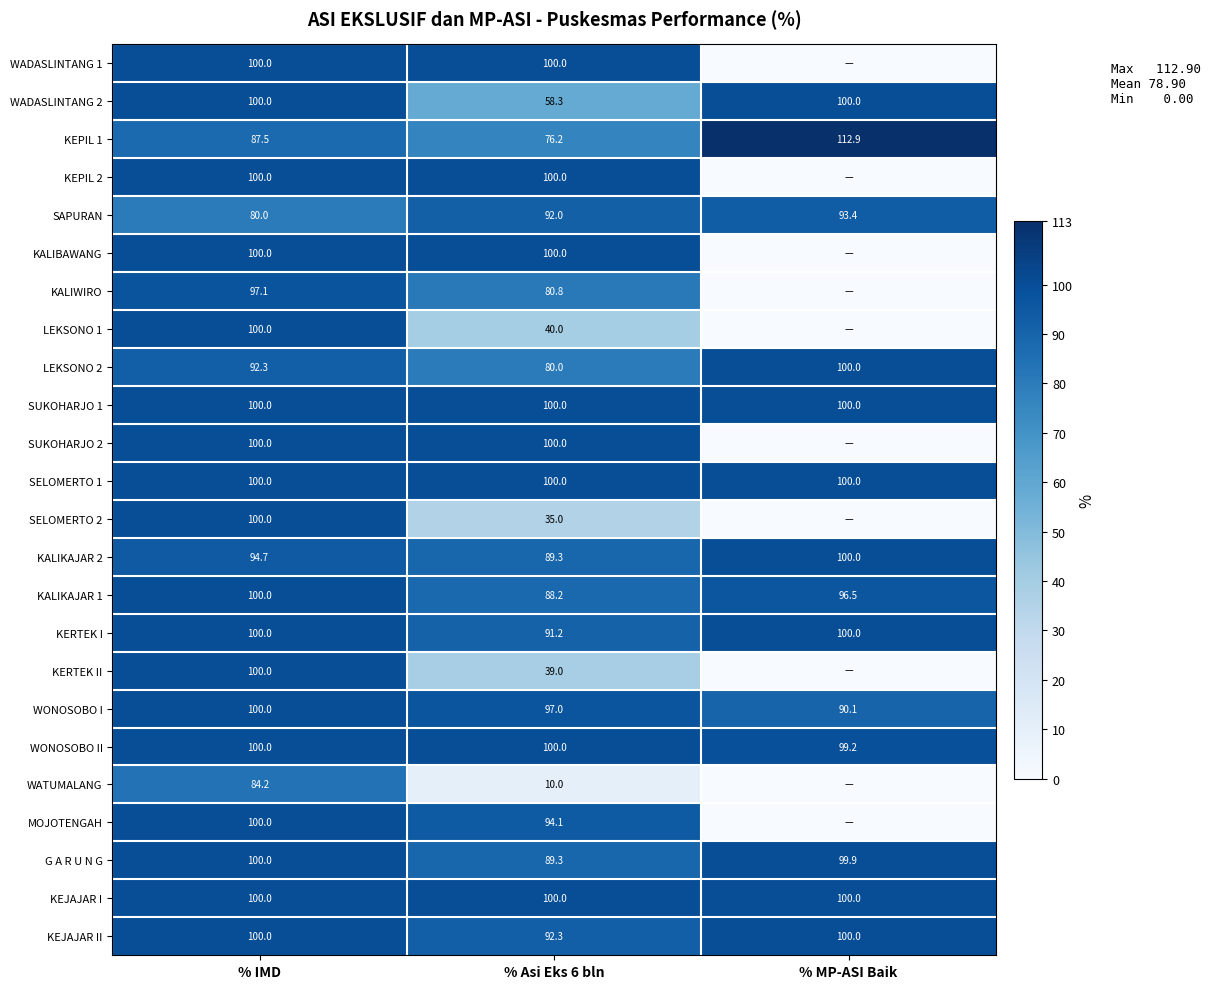

What is the spread (max minus min) of values at % IMD?

20.0